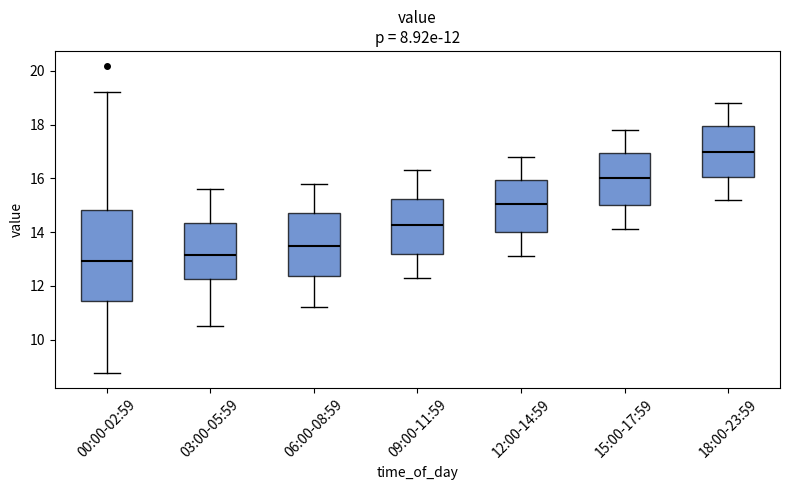

Comparing the boxes themselves (not the whiskers), which one is the tallest?

00:00-02:59